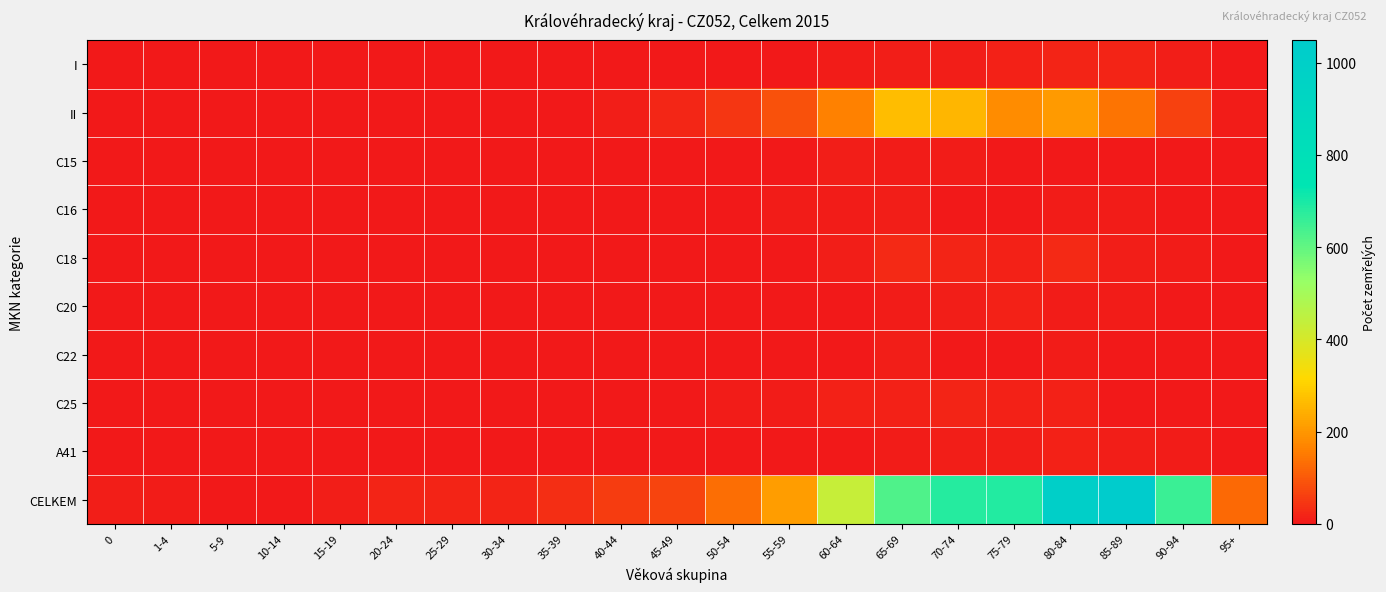

Reading right to left, transcribe all the data shown in this chart.

I: 95+=0	90-94=9	85-89=20	80-84=20	75-79=15	70-74=12	65-69=9	60-64=6	55-59=2	50-54=1	45-49=0	40-44=0	35-39=0	30-34=0	25-29=1	20-24=0	15-19=0	10-14=0	5-9=0	1-4=1	0=0
II: 95+=6	90-94=64	85-89=143	80-84=206	75-79=181	70-74=258	65-69=268	60-64=162	55-59=88	50-54=48	45-49=23	40-44=12	35-39=4	30-34=2	25-29=1	20-24=1	15-19=1	10-14=0	5-9=1	1-4=0	0=0
C15: 95+=0	90-94=0	85-89=2	80-84=1	75-79=1	70-74=8	65-69=7	60-64=9	55-59=4	50-54=1	45-49=0	40-44=0	35-39=0	30-34=0	25-29=0	20-24=0	15-19=0	10-14=0	5-9=0	1-4=0	0=0
C16: 95+=0	90-94=1	85-89=6	80-84=7	75-79=4	70-74=4	65-69=9	60-64=5	55-59=5	50-54=2	45-49=3	40-44=2	35-39=0	30-34=0	25-29=0	20-24=0	15-19=0	10-14=0	5-9=0	1-4=0	0=0
C18: 95+=1	90-94=7	85-89=12	80-84=25	75-79=14	70-74=19	65-69=25	60-64=12	55-59=4	50-54=1	45-49=0	40-44=2	35-39=0	30-34=0	25-29=0	20-24=0	15-19=0	10-14=0	5-9=0	1-4=0	0=0
C20: 95+=0	90-94=2	85-89=8	80-84=7	75-79=13	70-74=10	65-69=8	60-64=4	55-59=2	50-54=0	45-49=0	40-44=0	35-39=1	30-34=0	25-29=0	20-24=0	15-19=0	10-14=0	5-9=0	1-4=0	0=0
C22: 95+=0	90-94=1	85-89=2	80-84=7	75-79=4	70-74=3	65-69=11	60-64=3	55-59=1	50-54=0	45-49=0	40-44=0	35-39=0	30-34=0	25-29=0	20-24=0	15-19=0	10-14=0	5-9=0	1-4=0	0=0
C25: 95+=0	90-94=4	85-89=4	80-84=15	75-79=15	70-74=20	65-69=16	60-64=16	55-59=6	50-54=5	45-49=3	40-44=0	35-39=0	30-34=0	25-29=0	20-24=0	15-19=0	10-14=0	5-9=0	1-4=0	0=0
A41: 95+=0	90-94=6	85-89=11	80-84=16	75-79=12	70-74=9	65-69=7	60-64=2	55-59=2	50-54=1	45-49=0	40-44=0	35-39=0	30-34=0	25-29=0	20-24=0	15-19=0	10-14=0	5-9=0	1-4=0	0=0
CELKEM: 95+=126	90-94=652	85-89=1049	80-84=1000	75-79=686	70-74=681	65-69=626	60-64=431	55-59=209	50-54=134	45-49=66	40-44=56	35-39=35	30-34=17	25-29=19	20-24=19	15-19=9	10-14=4	5-9=2	1-4=5	0=10